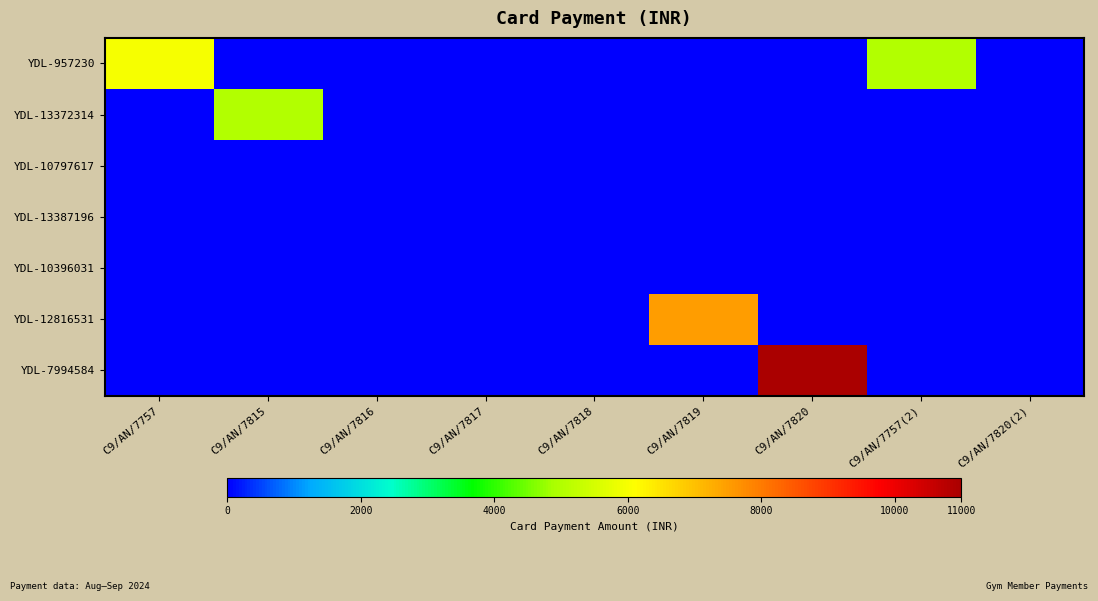

At how many categories does at least one series exceed 2872?

5